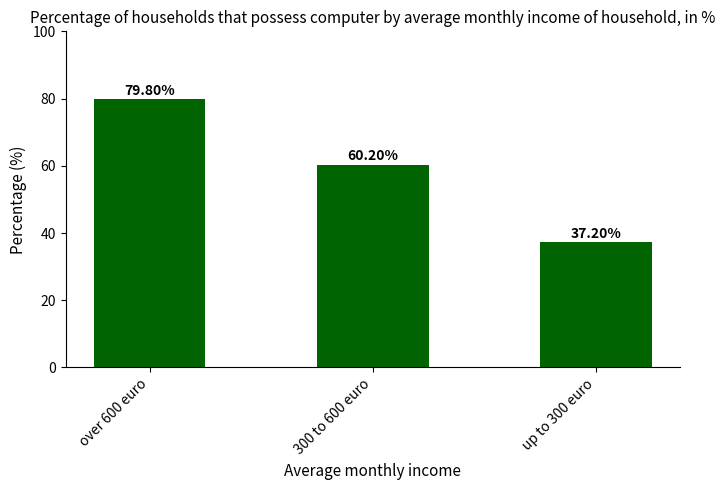

Reading left to right, extract all data points from this chart.

over 600 euro=79.8	300 to 600 euro=60.2	up to 300 euro=37.2